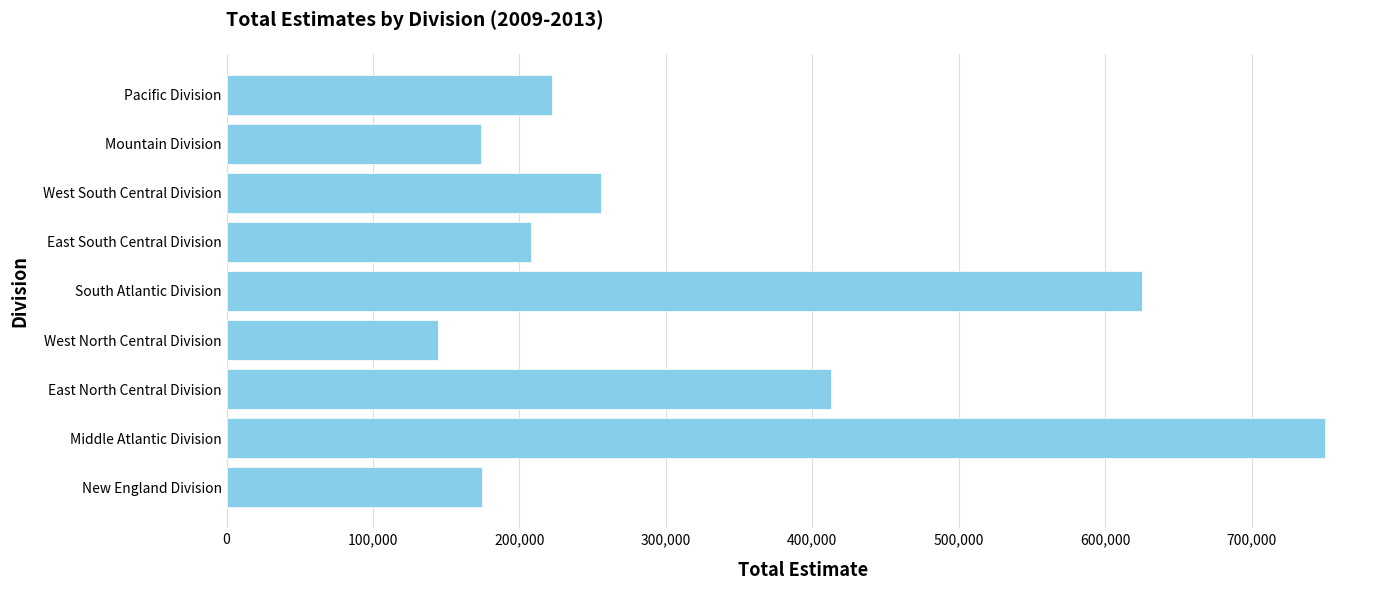

What is the greatest value displayed?

750241